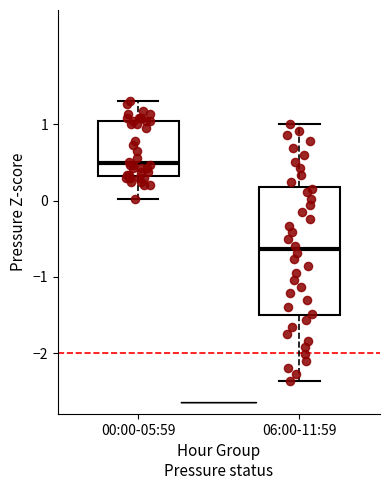

Reading left to right, transcribe this box plot: for each box, give where its median line is, the range the box spans, and where its two whiskers end, as read against the y-axis. The values are not printed on the chart, so give them approximately, as read against the axis.

00:00-05:59: median 0.5, box 0.3 to 1.0, whiskers 0.0 to 1.3
06:00-11:59: median -0.6, box -1.5 to 0.2, whiskers -2.4 to 1.0